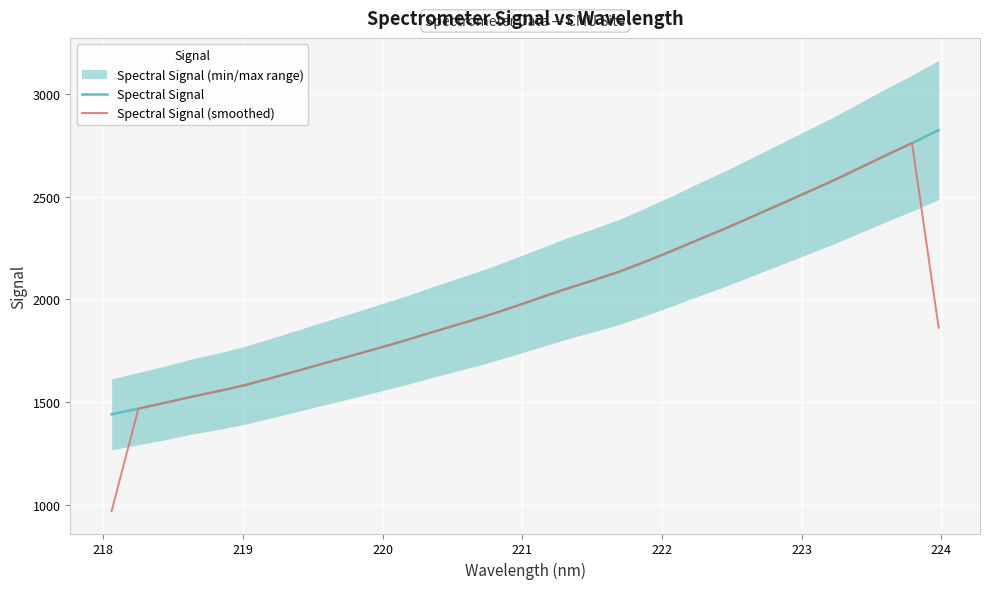

What is the maximum value for Spectral Signal?

2824.6